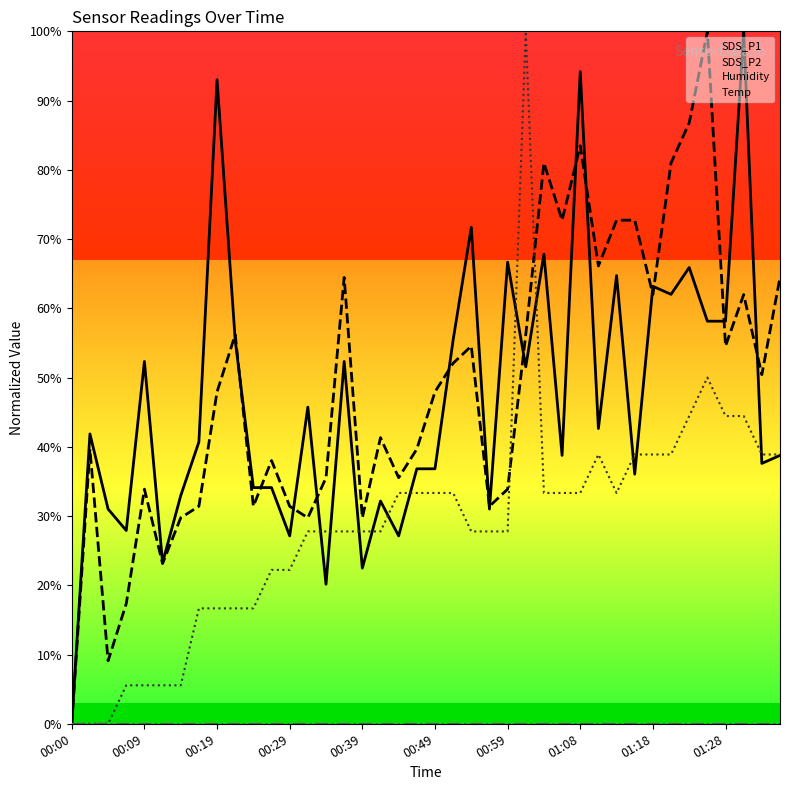

What is the total value across all series at 00:49?

118.1